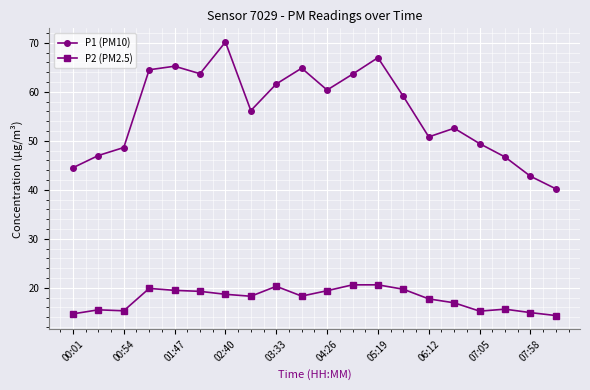

How many data points in P1 (PM10) are above 59?

10